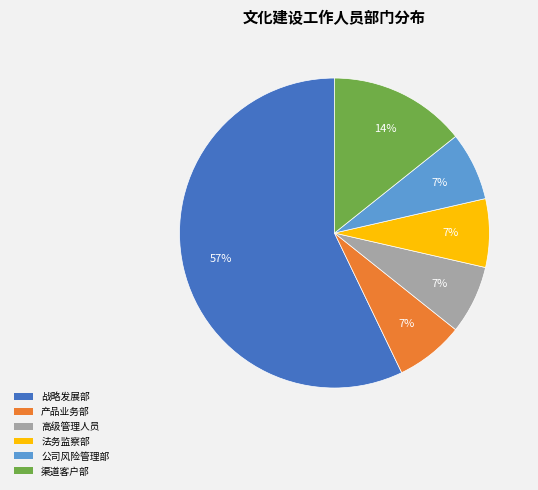

True or false: 公司风险管理部 accounts for 7% of the total.

True